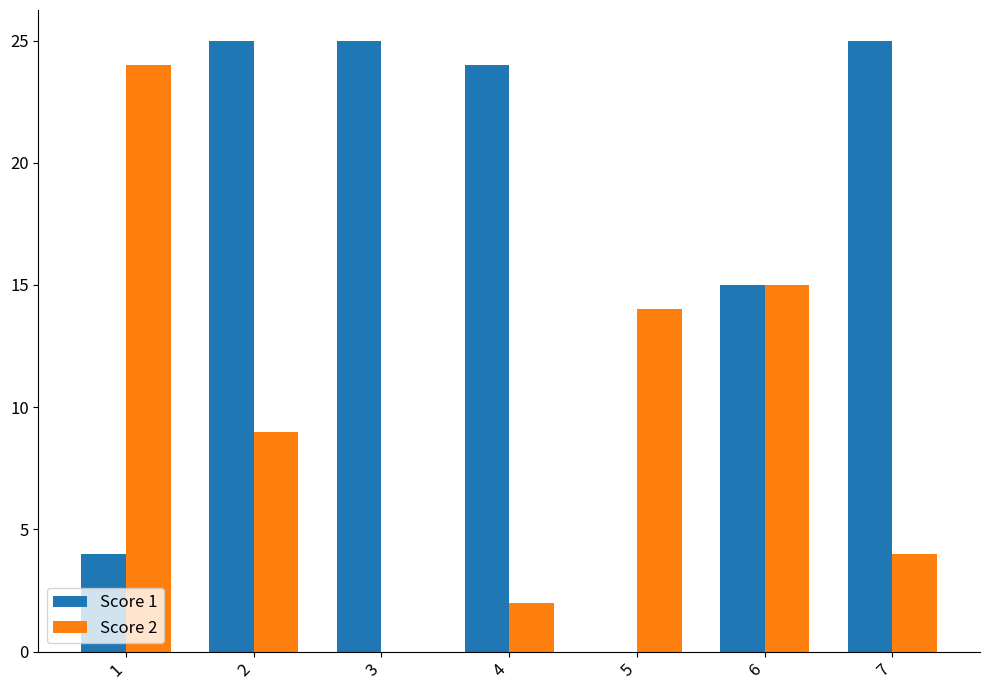

Between 2 and 3, which series saw the biggest shift?

Score 2